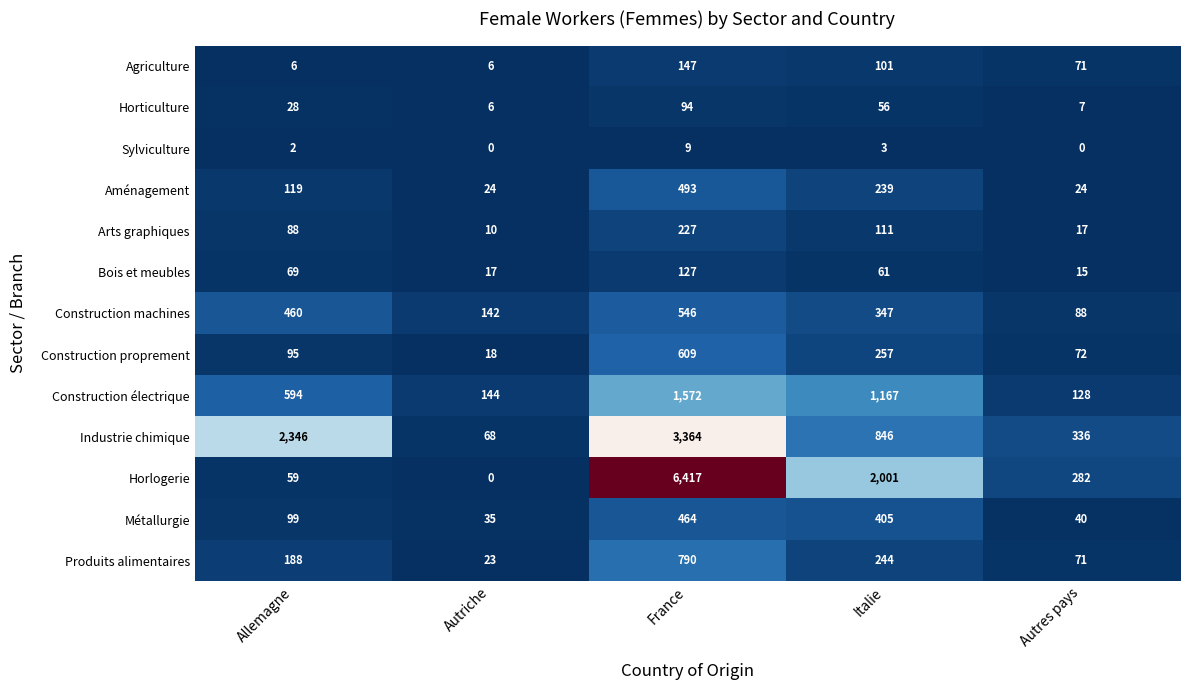

Which category has the highest value in the Bois et meubles series?

France